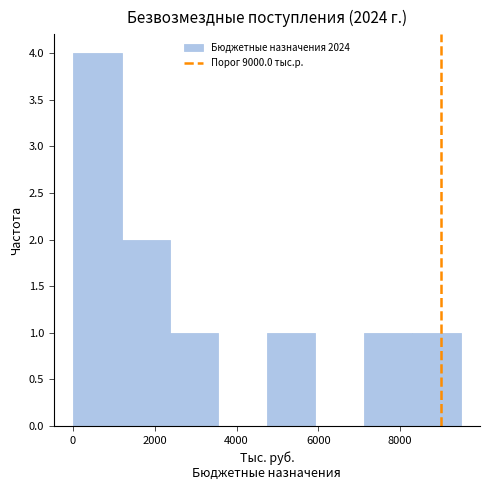

Reading left to right, transcribe this chart: for each bar, give the range it covers on the x-axis and its height. Neither the bar edges nor the heights are printed on the chart, so give them approximately, as read against the axes.

0 to 1200: 4
1200 to 2400: 2
2400 to 3600: 1
3600 to 4800: 0
4800 to 6000: 1
6000 to 7200: 0
7200 to 8200: 1
8200 to 9400: 1